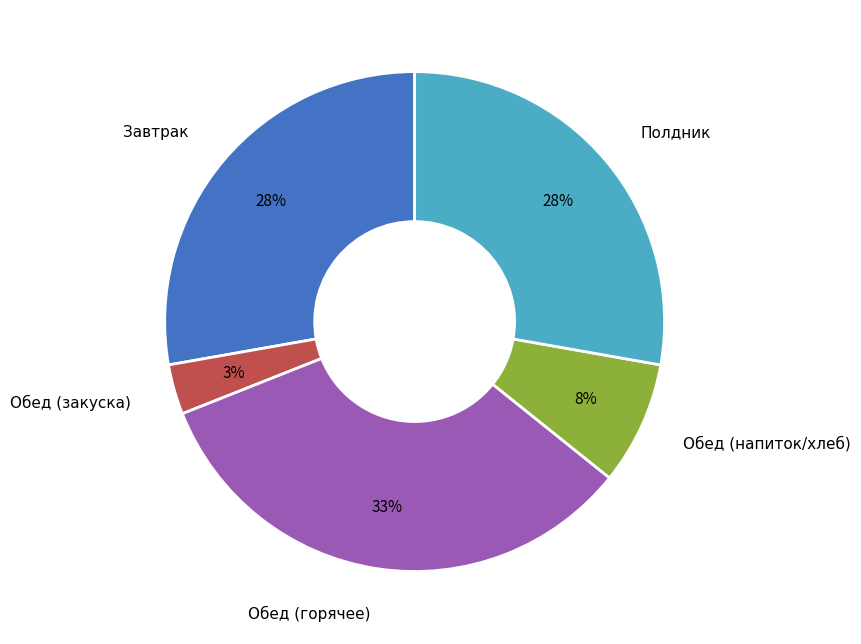

Which has a higher value, Обед (закуска) or Обед (напиток/хлеб)?

Обед (напиток/хлеб)